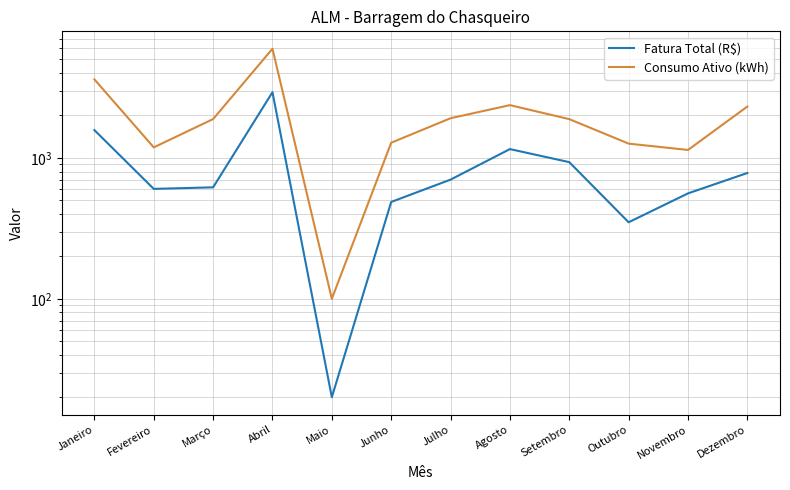

Is the value of Consumo Ativo (kWh) at Agosto greater than the value of Fatura Total (R$) at Setembro?

Yes